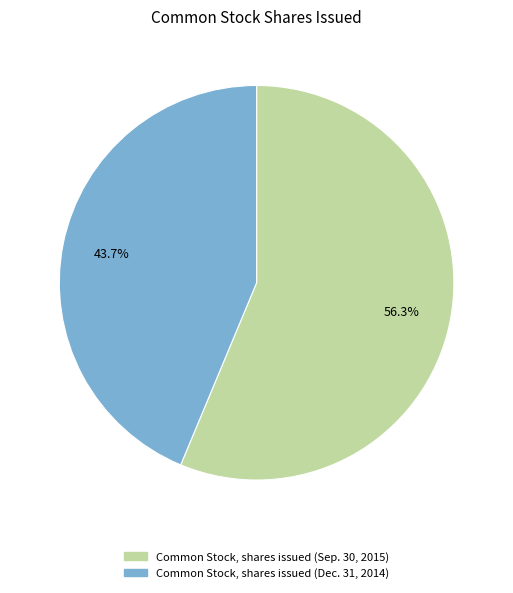

What percentage is the Common Stock, shares issued (Dec. 31, 2014) slice, to the nearest percent?

44%